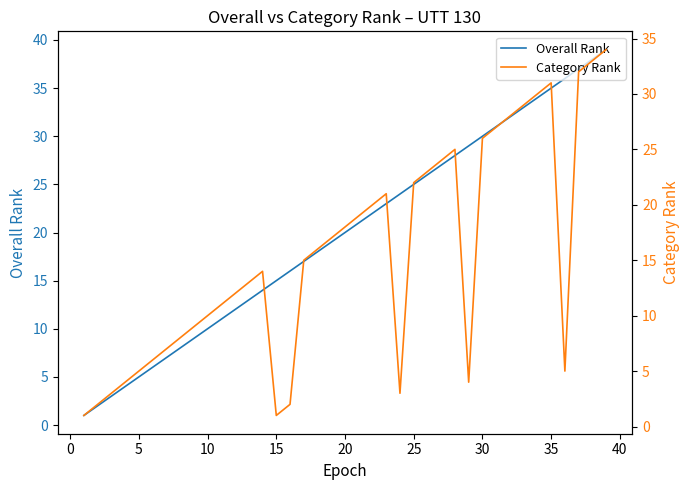

The value of Overall Rank at 35 is 35. True or false?

True